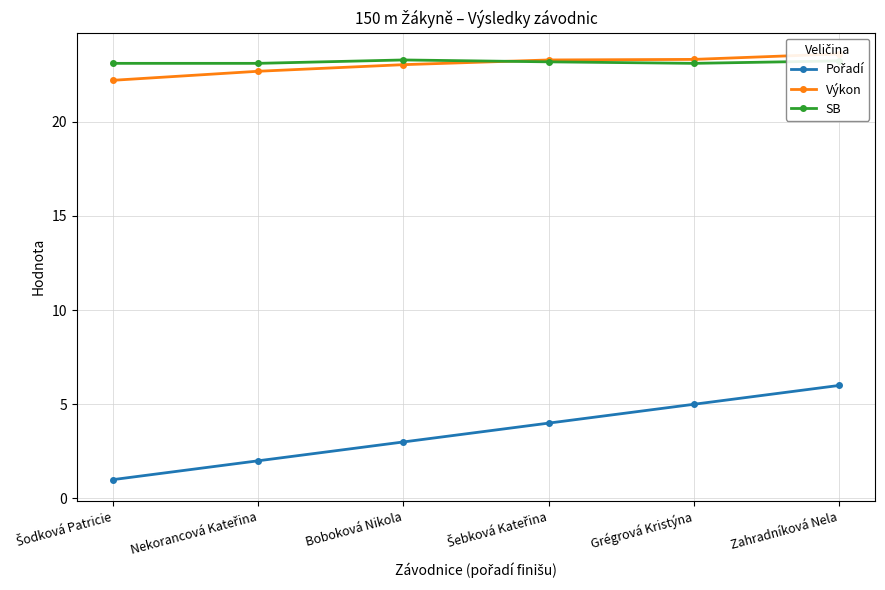

What is the approximate value of Pořadí at Boboková Nikola?

3.0